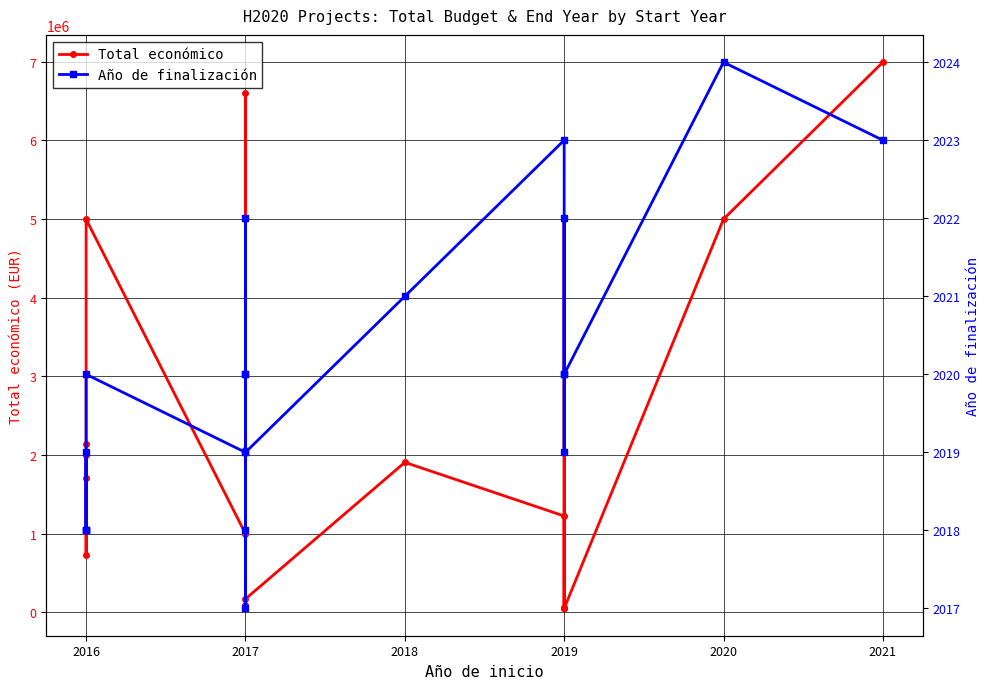

Rank the series at 2019 from lowest to highest value.

Año de finalización, Total económico